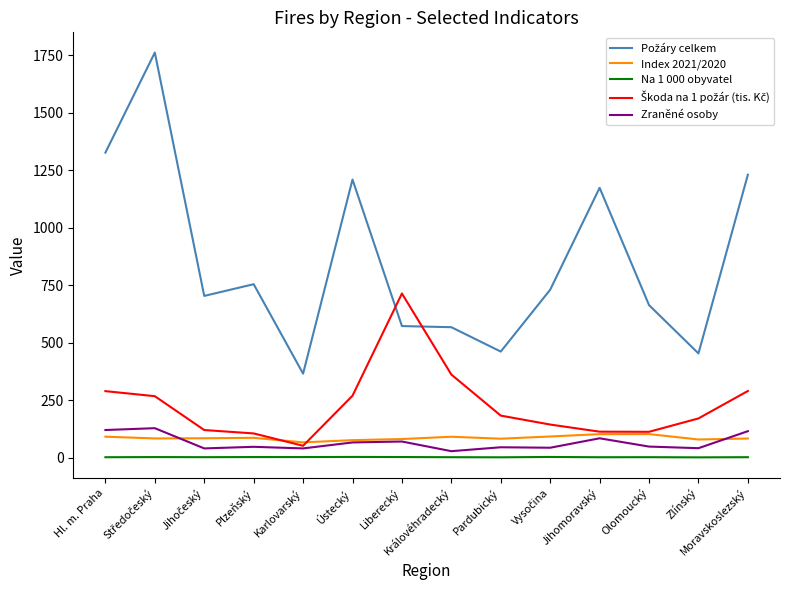

What is the value of the Škoda na 1 požár (tis. Kč) point at the 11th from the left?

113.8